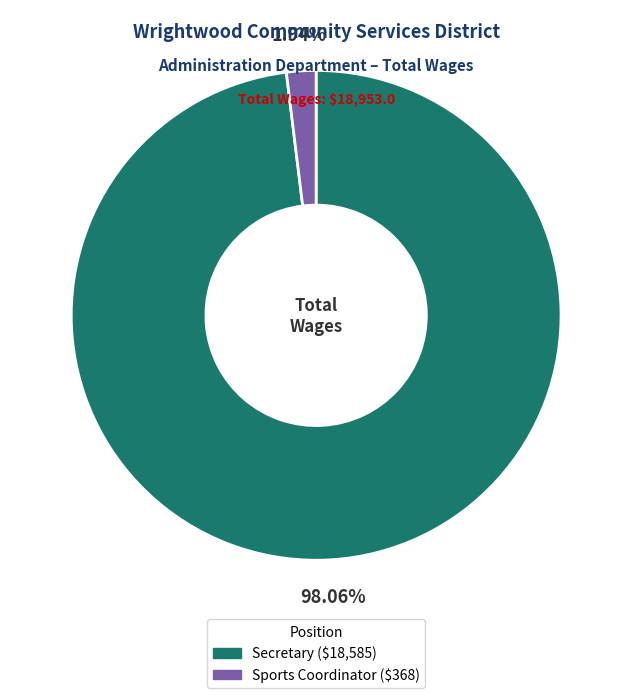

Which slice represents more than half of the pie?

Secretary